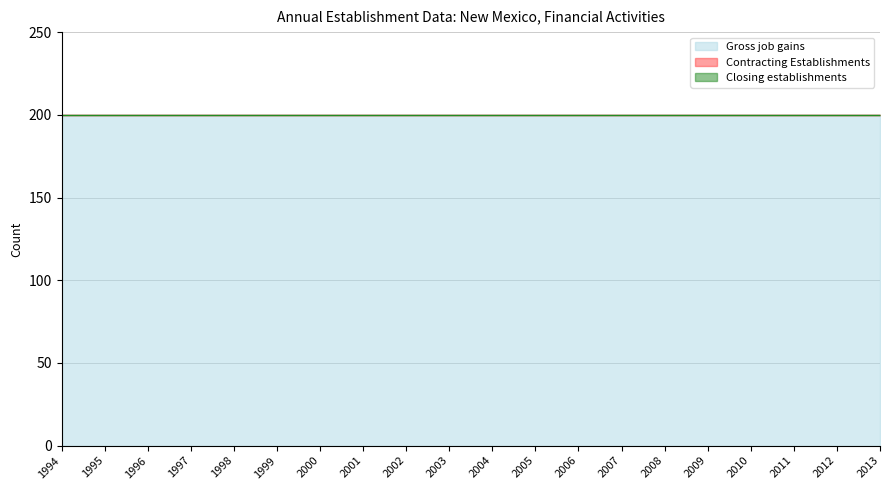

The Gross job gains series shows 338 at 2009. True or false?

False